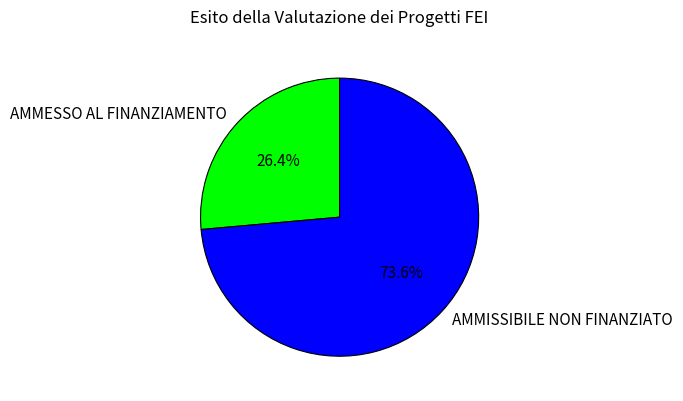

How many slices are in this pie chart?

2